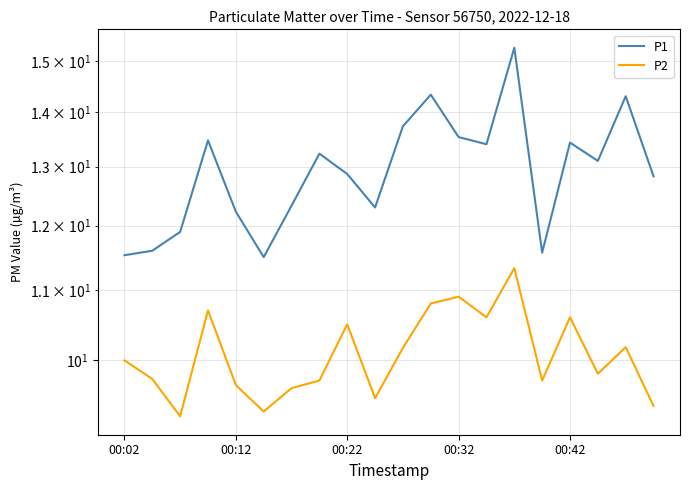

True or false: P1 and P2 intersect in this chart.

False